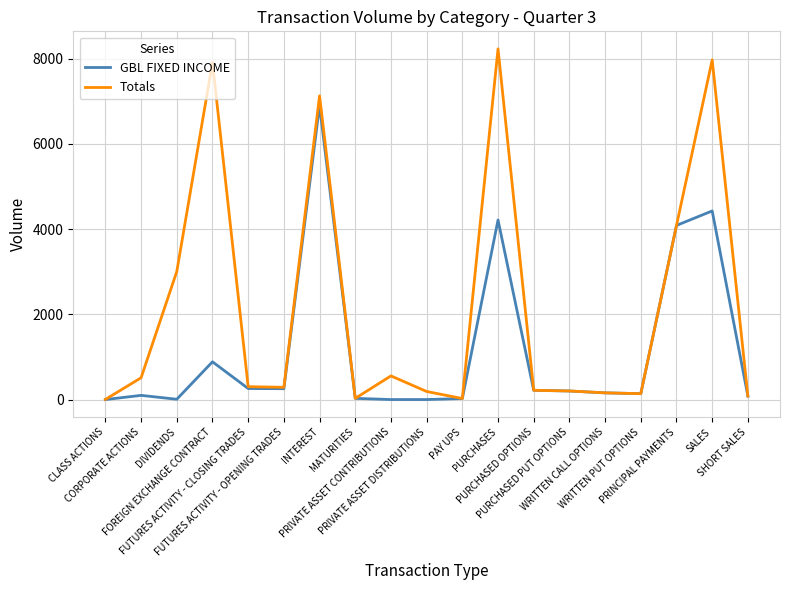

Which series has the largest range (max minus min)?

Totals